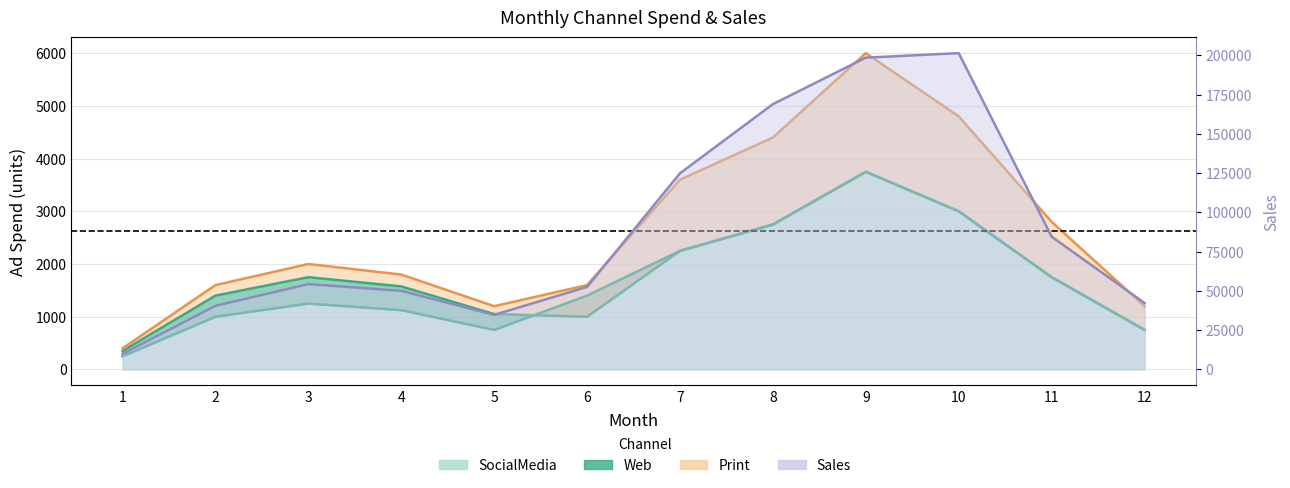

How many distinct data groups are displayed?

4